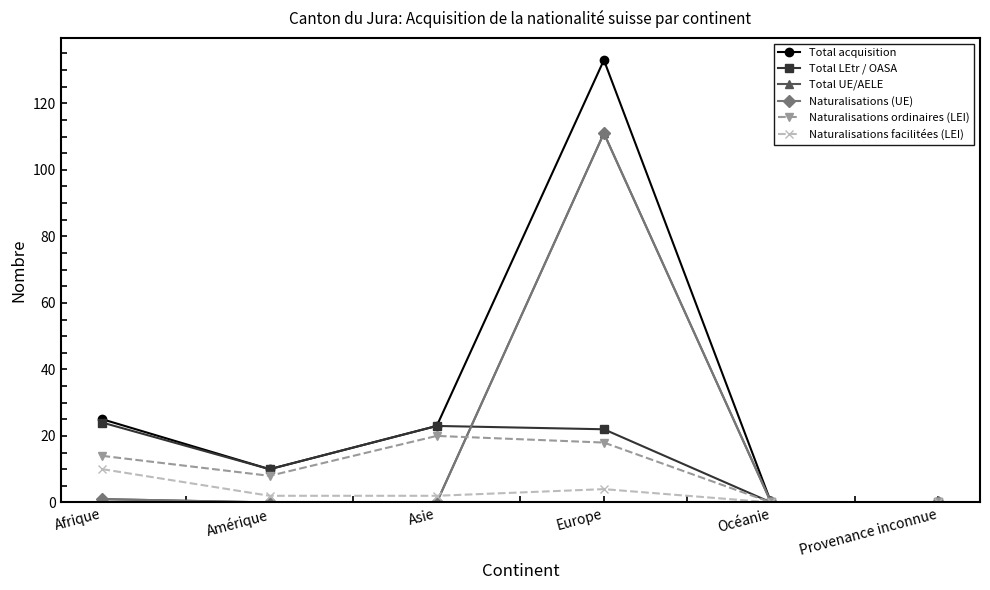

True or false: Naturalisations facilitées (LEI) and Total LEtr / OASA cross at least once.

False